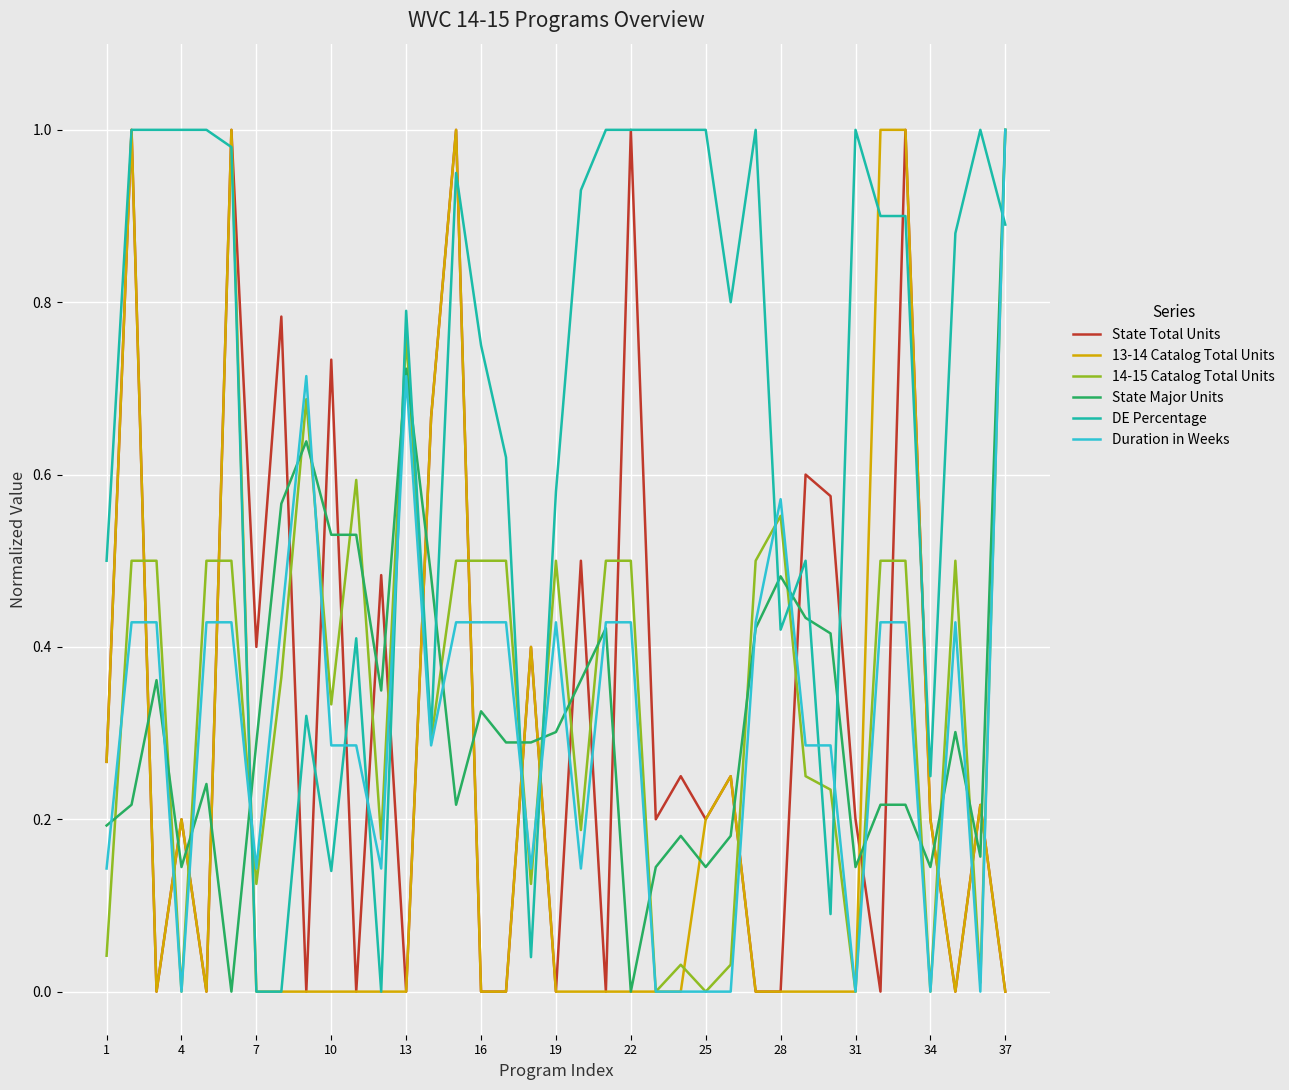

True or false: 14-15 Catalog Total Units and State Total Units cross at least once.

True